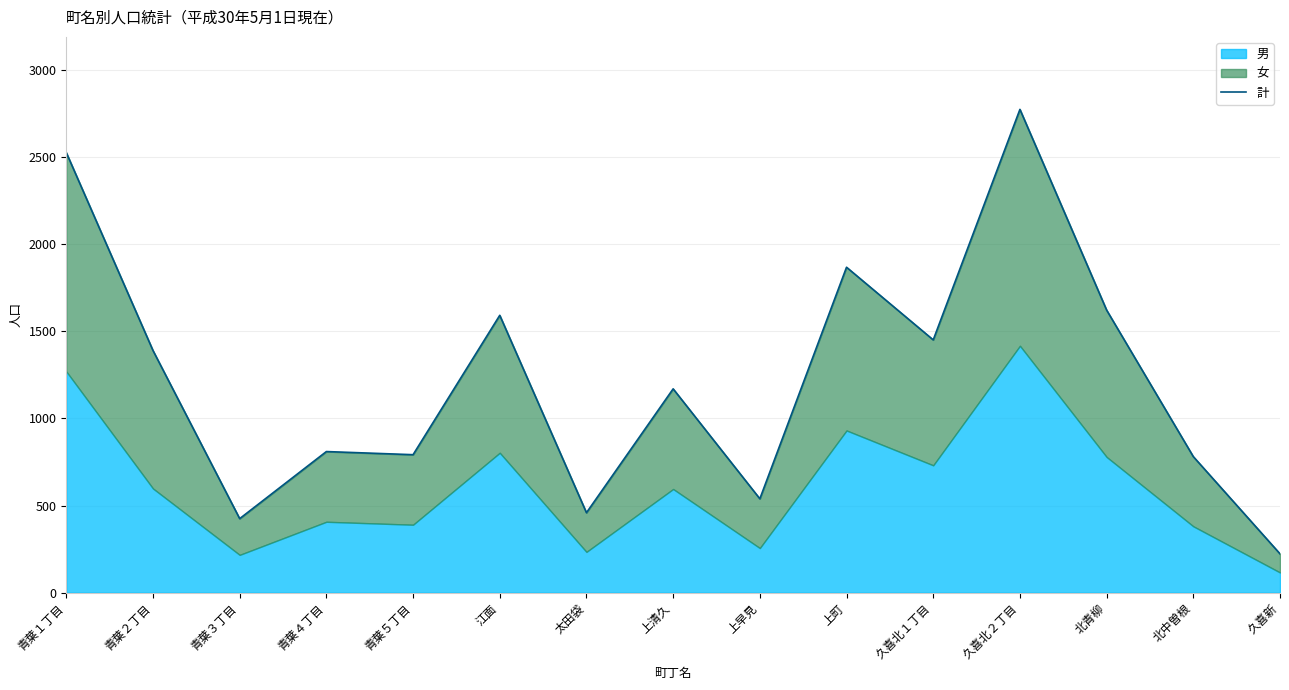

The chart shows a value of 527 at 上清久. True or false?

False